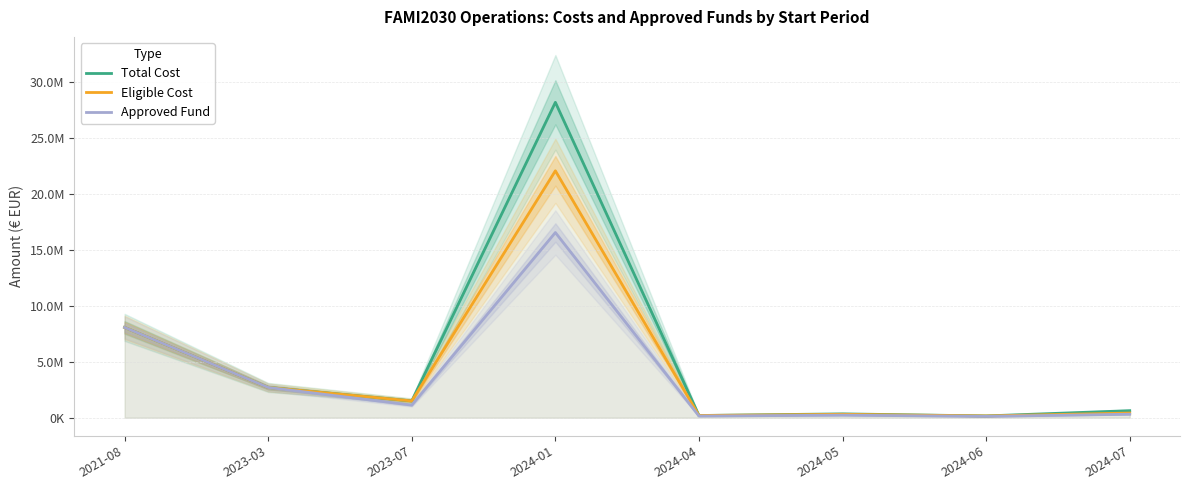

What is the total value across all series at 2024-01?

66708399.6